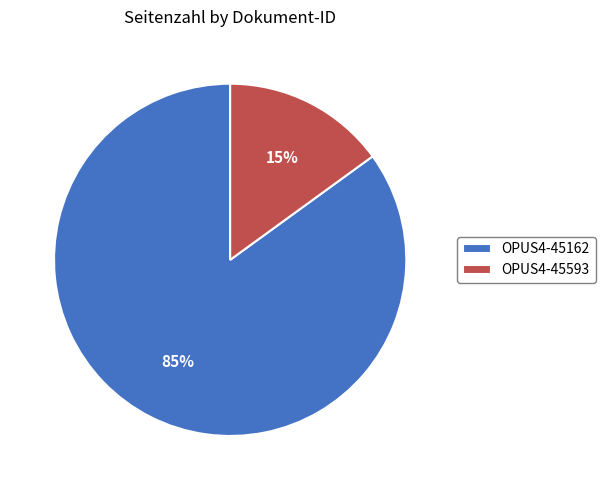

How many slices are in this pie chart?

2